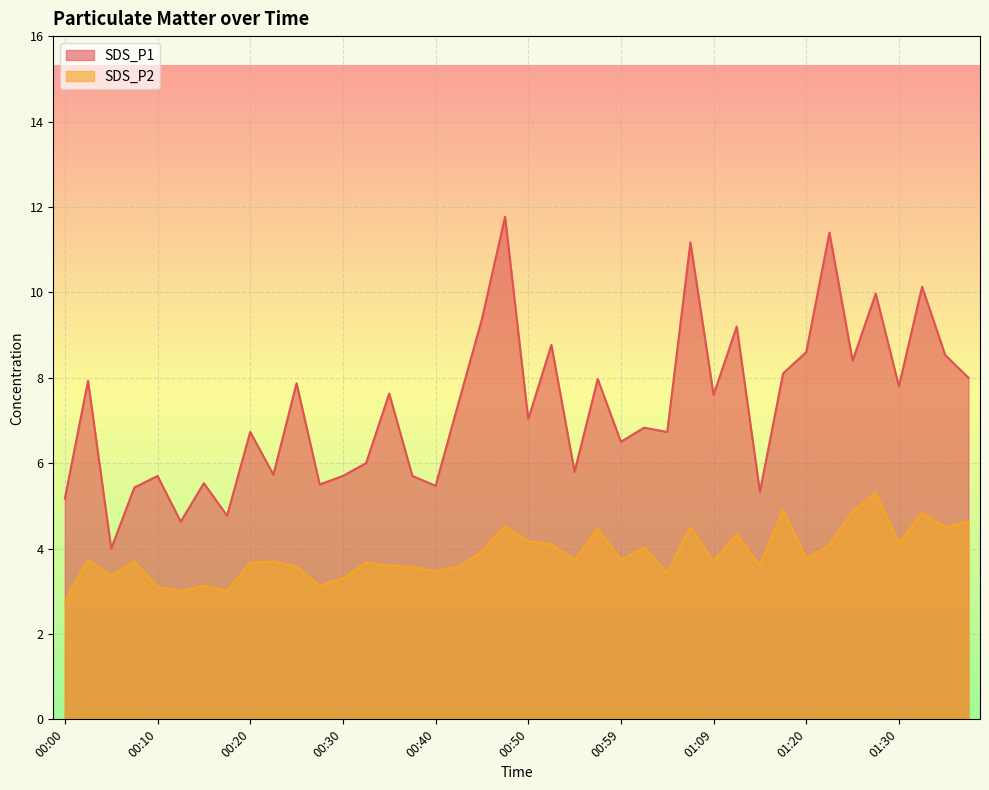

How many lines are shown in the chart?

2